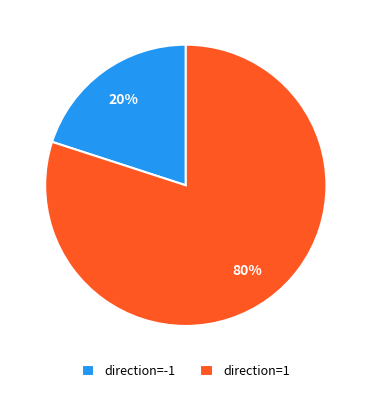

Which has a higher value, direction=-1 or direction=1?

direction=1